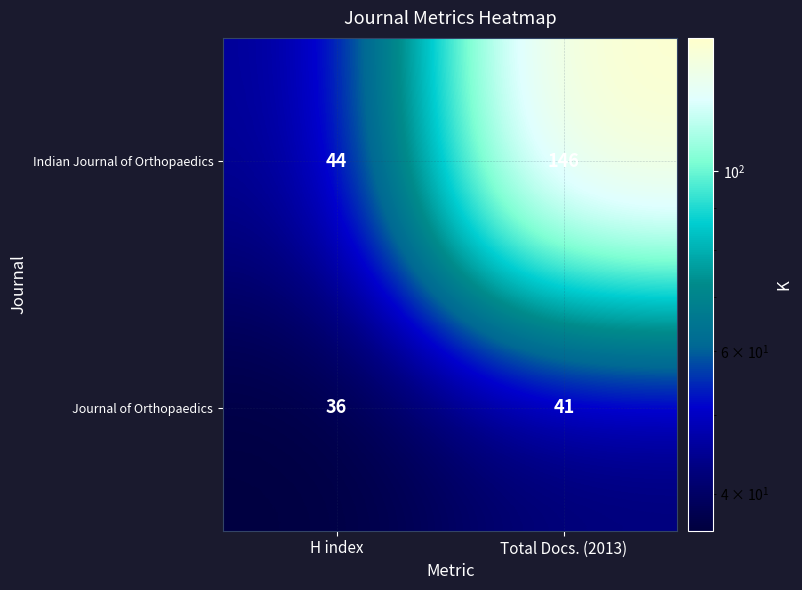

Is it true that Indian Journal of Orthopaedics equals 11 at H index?

False